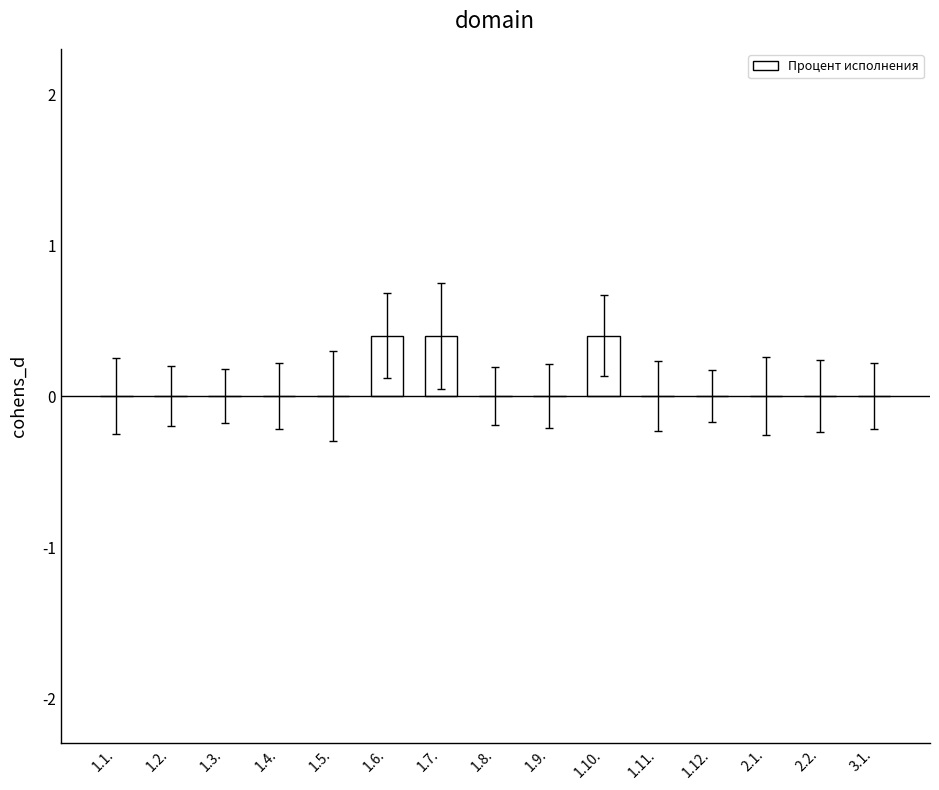

The chart shows a value of -0.2 at 1.9.. True or false?

False